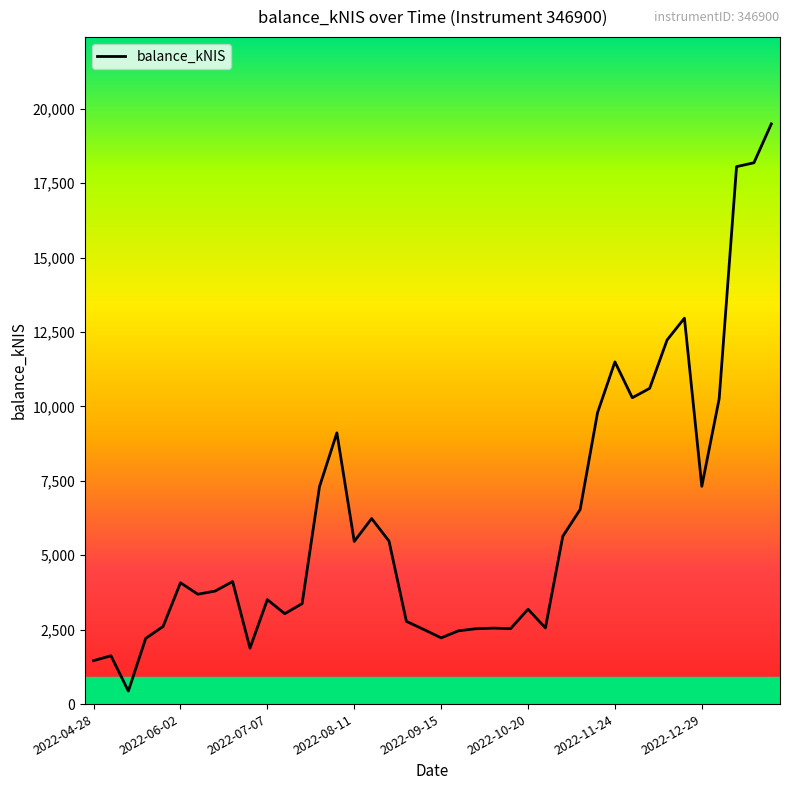

What is the difference between the second highest and minimum values?

17748.0